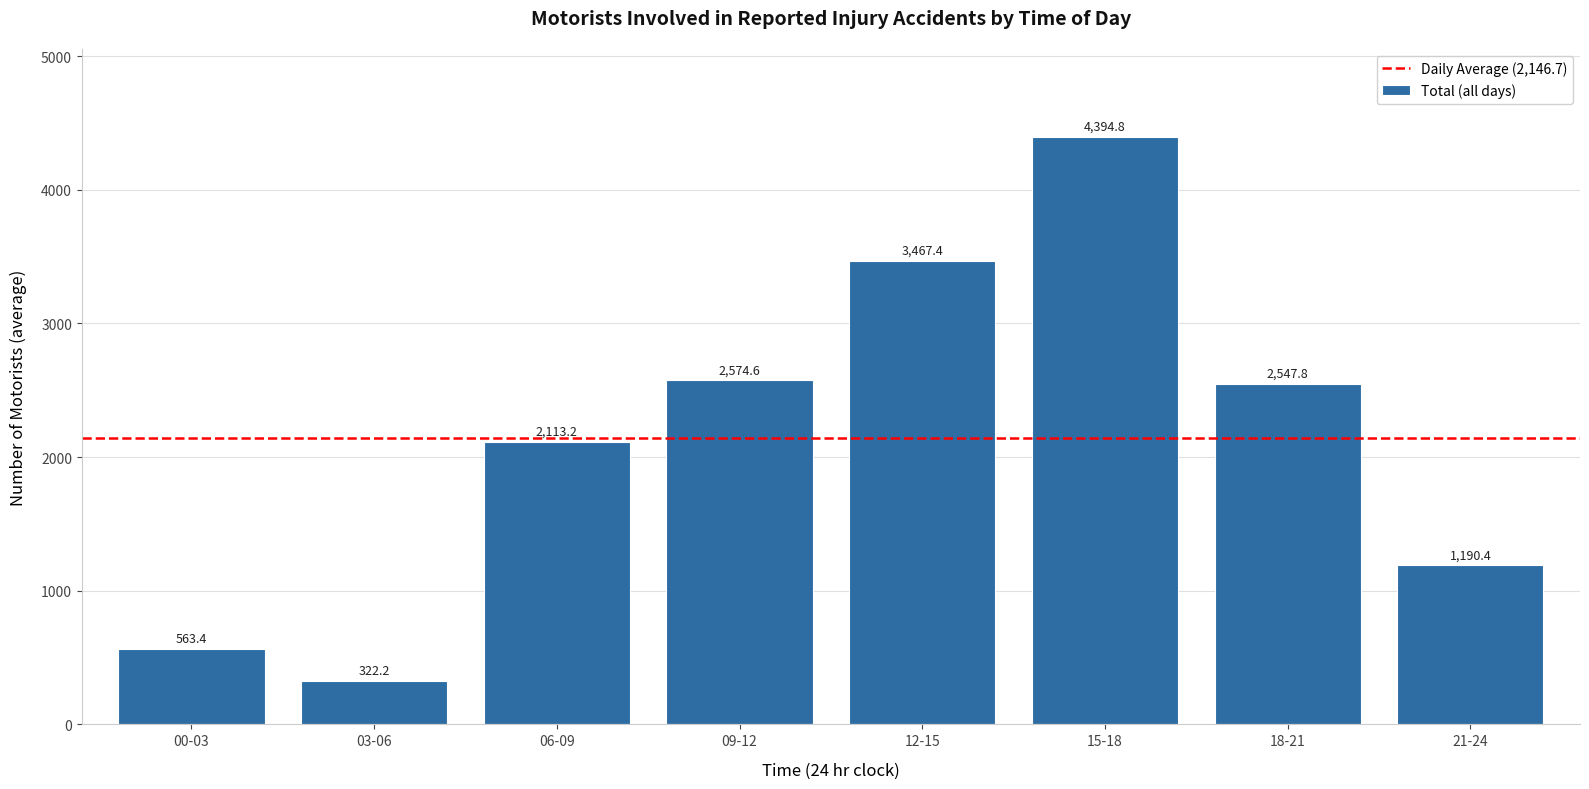

What is the smallest value displayed?

322.2